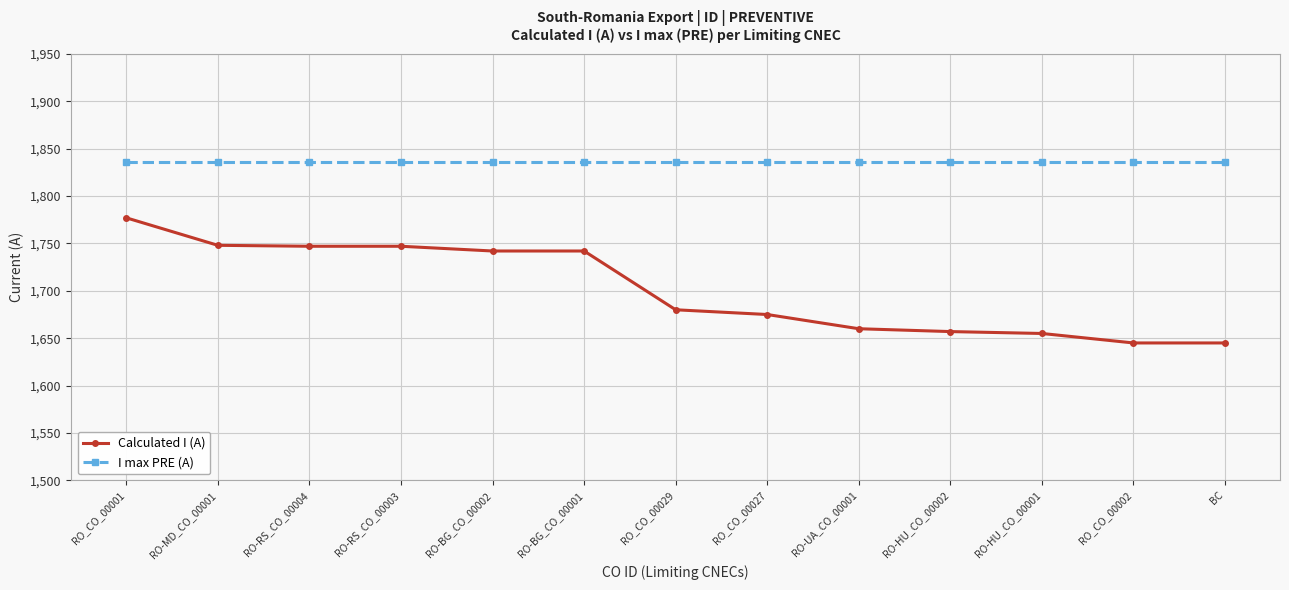

List the series in order of their peak value, highest first.

I max PRE (A), Calculated I (A)